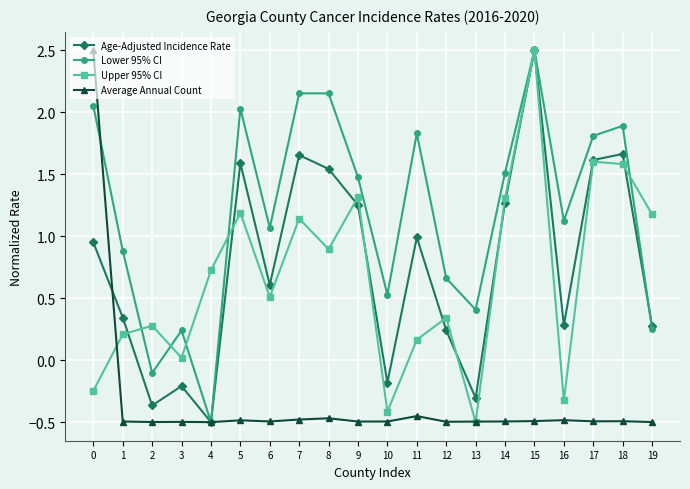

What is the total value across all series at 4?

-0.8